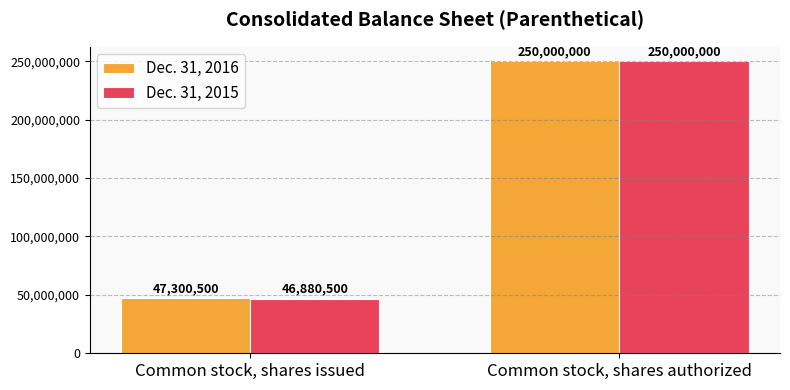

What is the sum of the Dec. 31, 2015 values at Common stock, shares issued and Common stock, shares authorized?

296880500